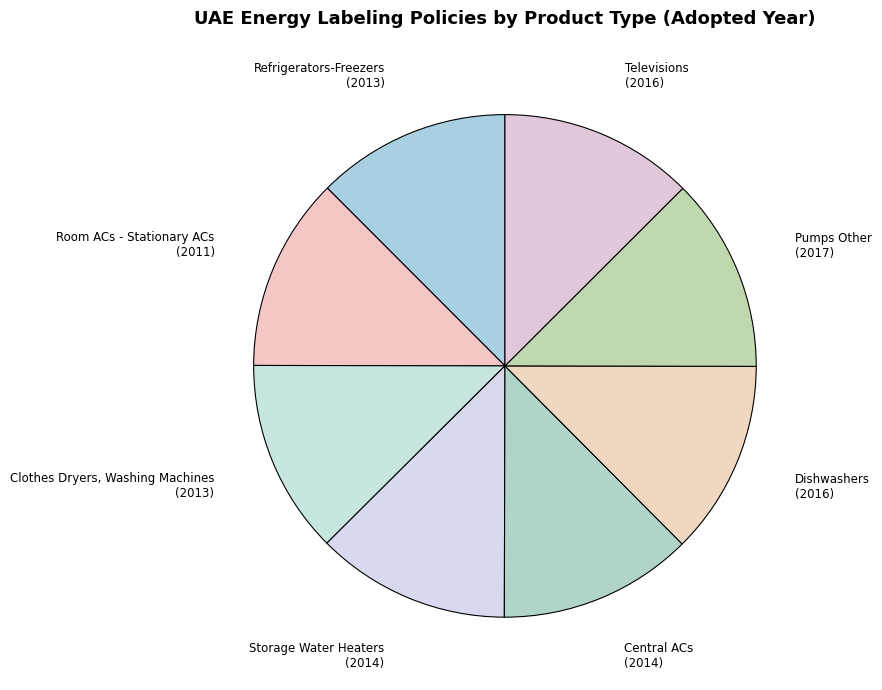

What is the ratio of the value at Room ACs - Stationary ACs to the value at Dishwashers?

1.0